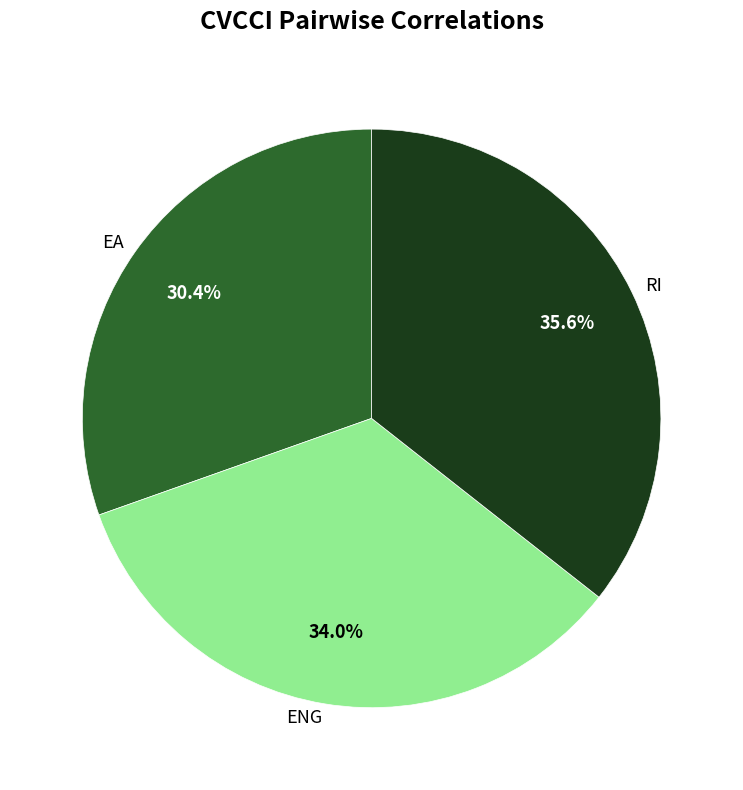

Which category has the smallest portion of the pie?

EA